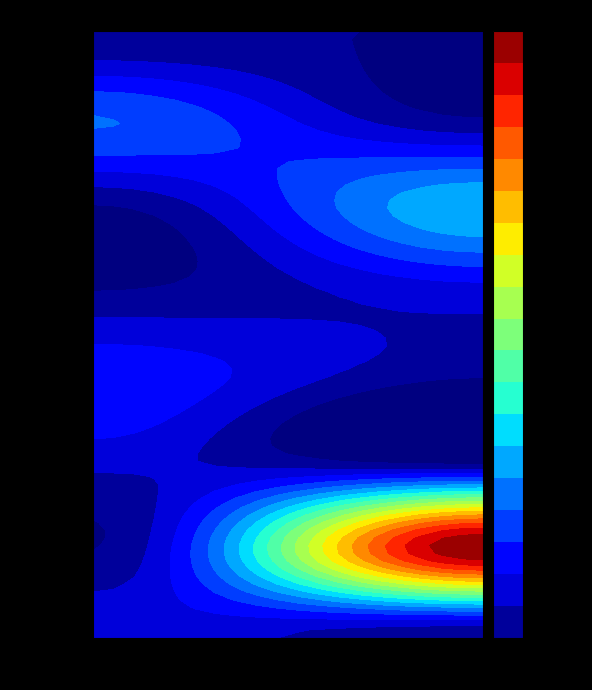

Which has a higher value, direction or io_index?

io_index